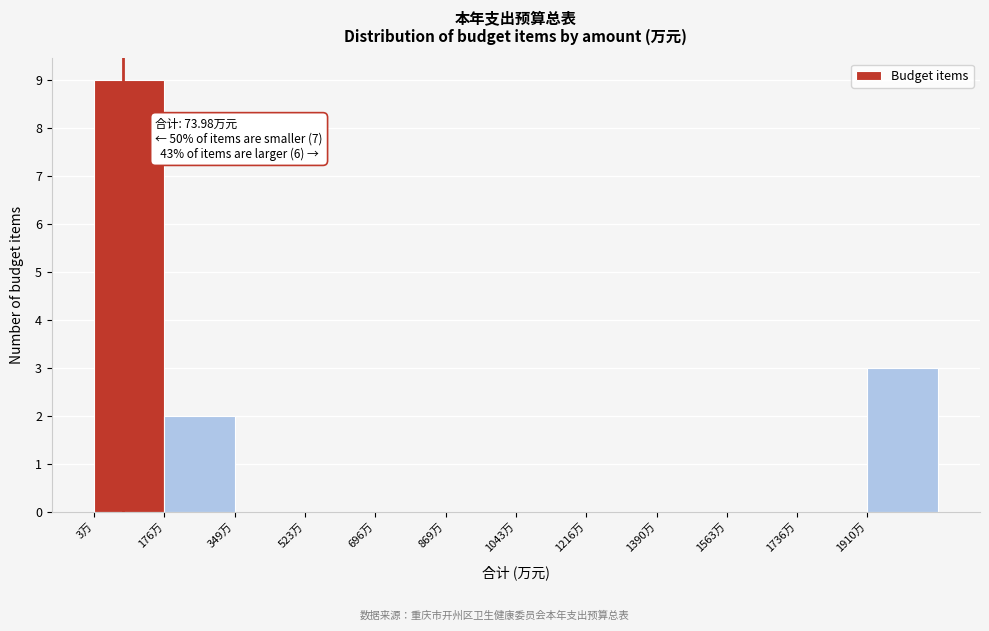

Over which range of the x-axis is the bar tallest?

0 to 180